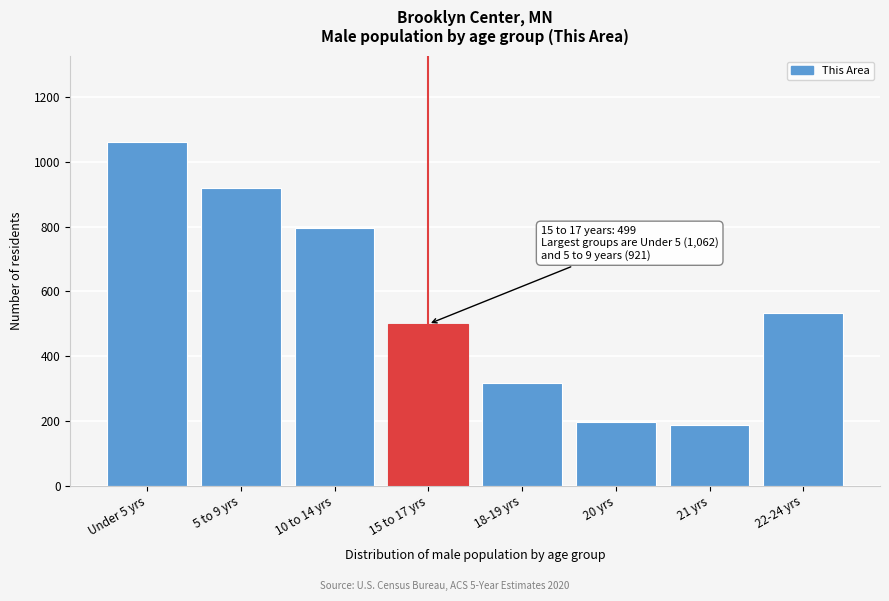

Reading right to left, transcribe all the data shown in this chart.

532	187	197	316	499	796	921	1062